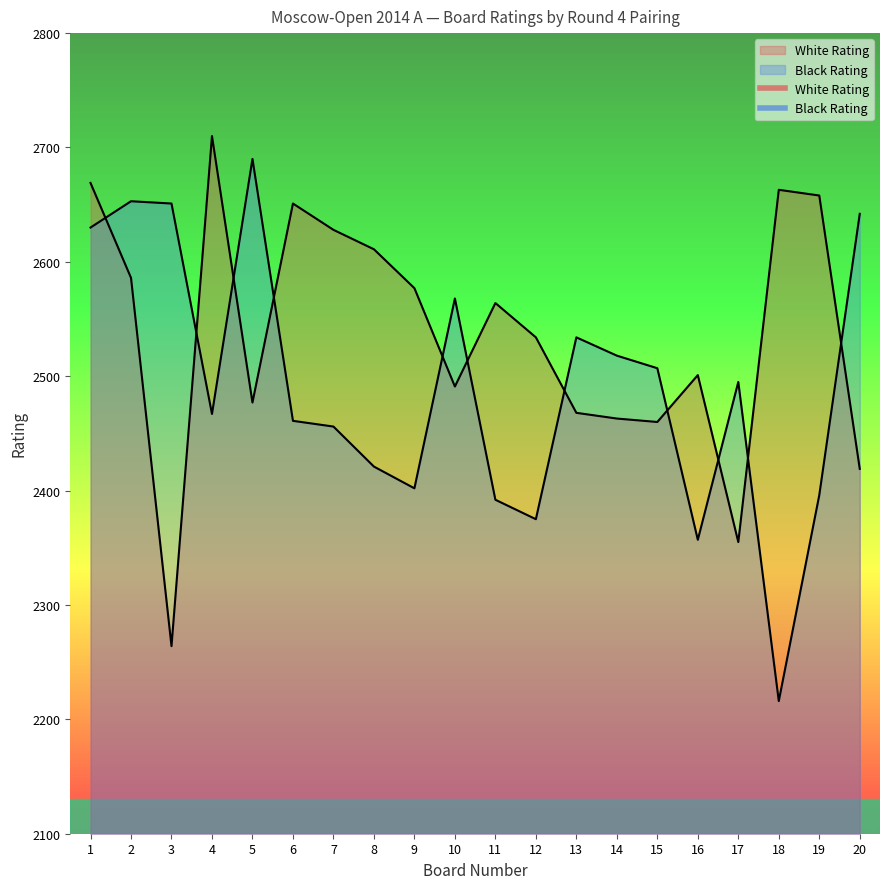

Between 14 and 15, which series saw the biggest shift?

Black Rating